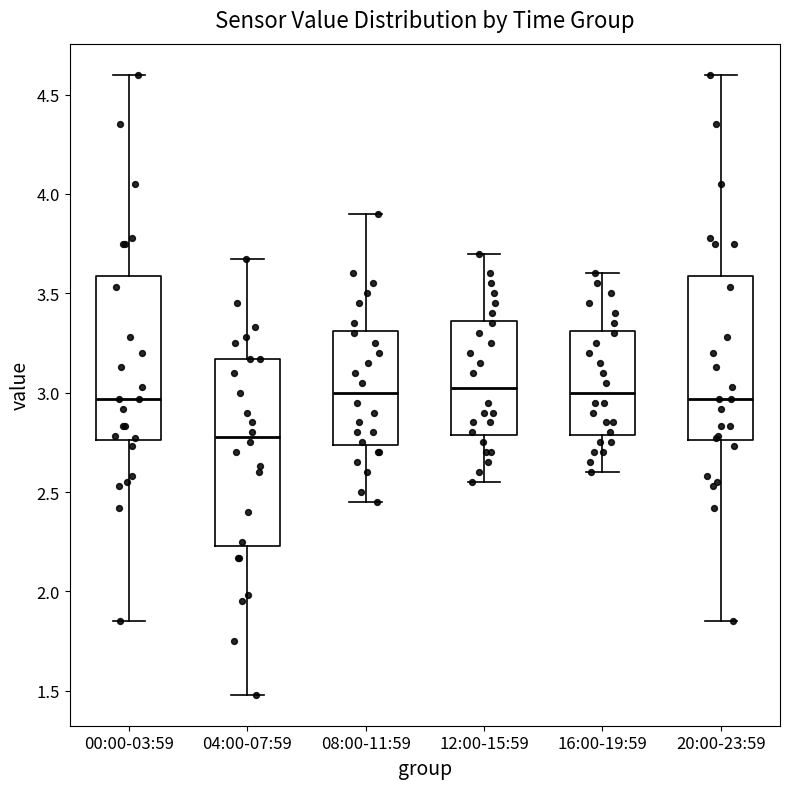

Which box has the lowest median line?

04:00-07:59